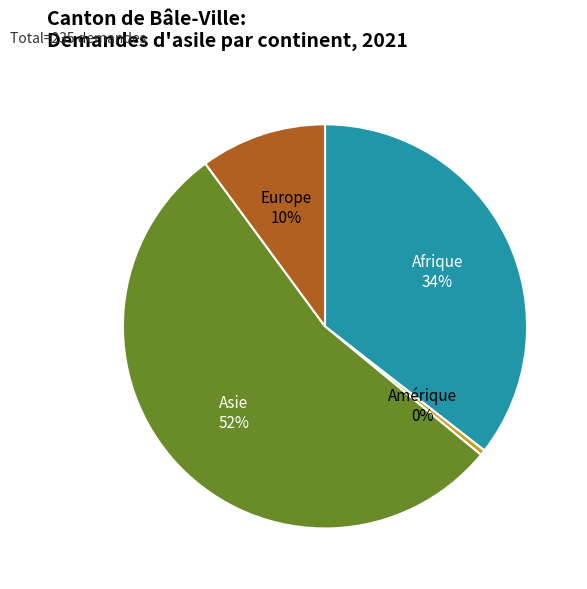

Approximately how many times larger is the value at Afrique compared to Asie?

0.7